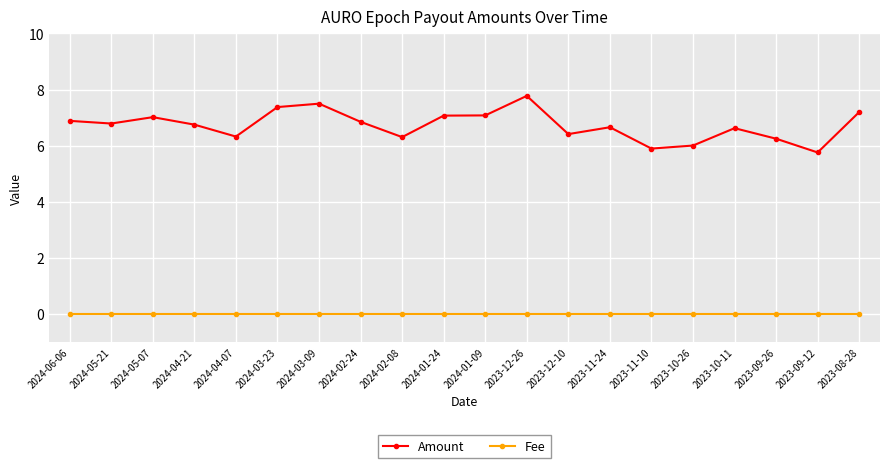

What is the approximate value of Amount at 2024-05-07?

7.0